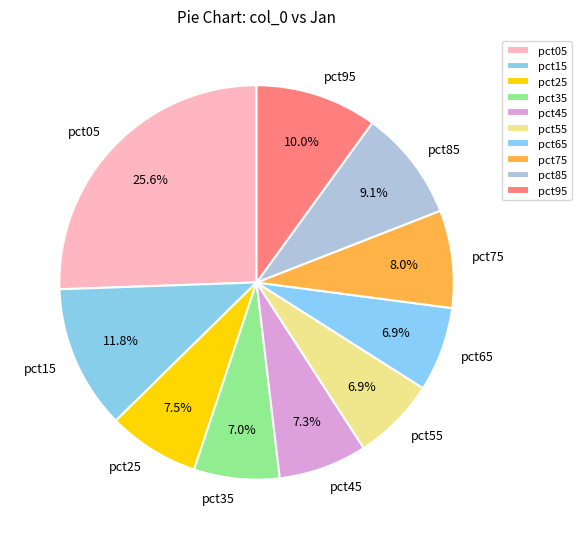

Which slice is the largest?

pct05